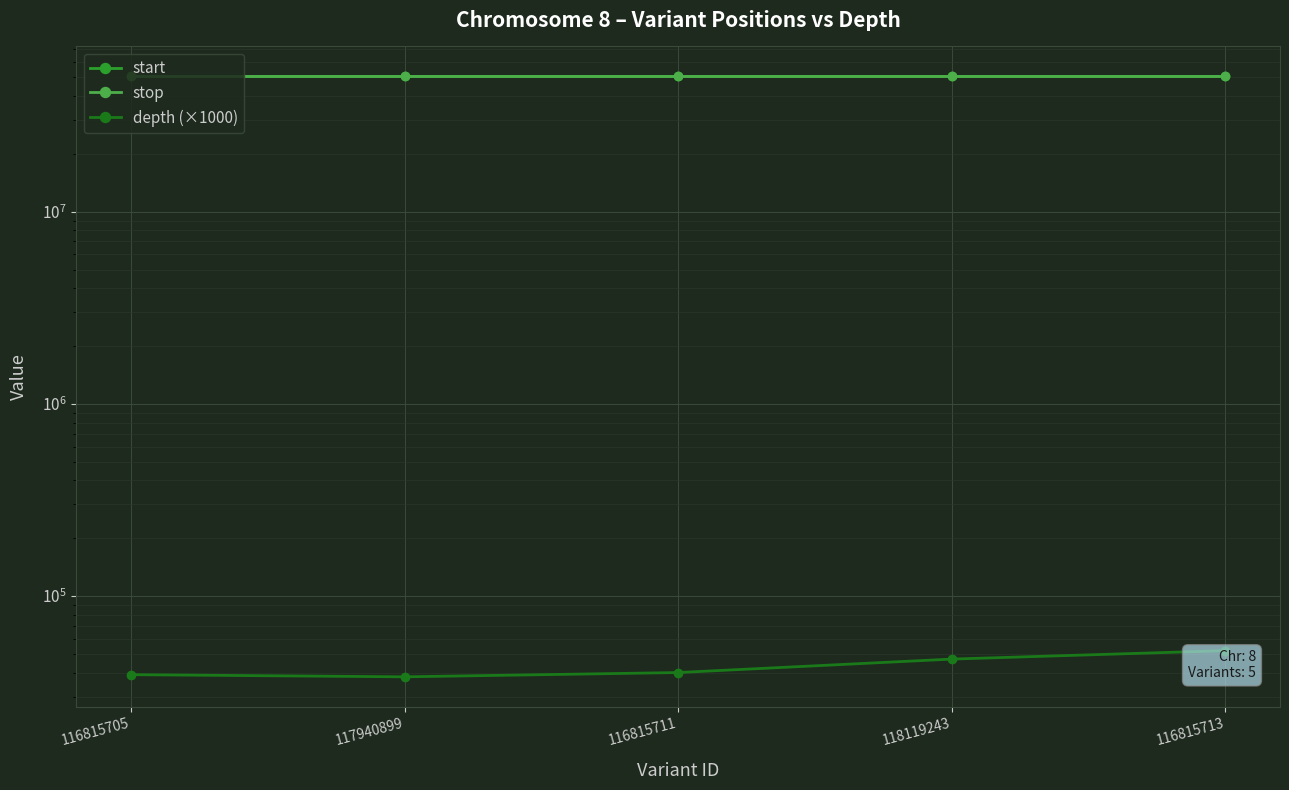

Read the stop value at 116815705.

50567146